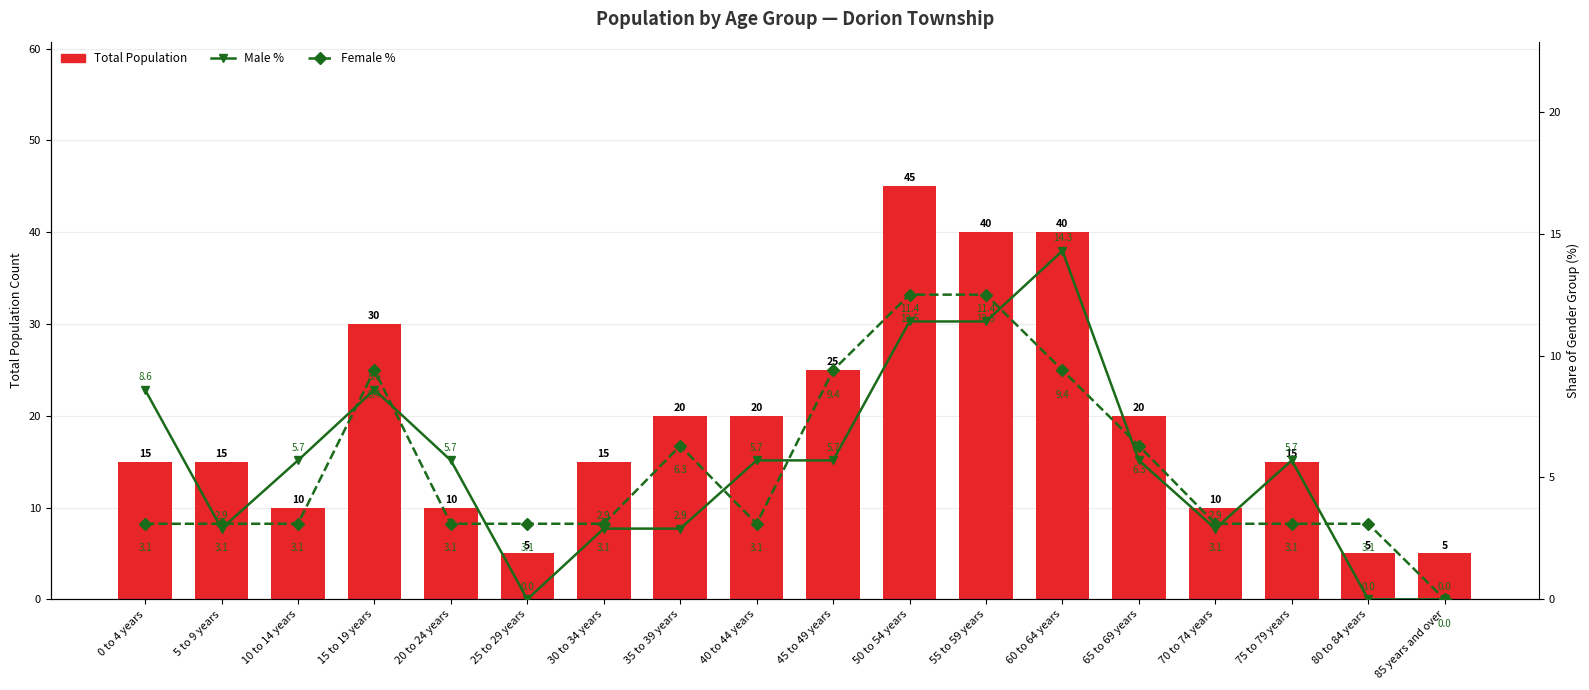

Reading left to right, what are all the values shown in this chart?

Total Population: 0 to 4 years=15.0	5 to 9 years=15.0	10 to 14 years=10.0	15 to 19 years=30.0	20 to 24 years=10.0	25 to 29 years=5.0	30 to 34 years=15.0	35 to 39 years=20.0	40 to 44 years=20.0	45 to 49 years=25.0	50 to 54 years=45.0	55 to 59 years=40.0	60 to 64 years=40.0	65 to 69 years=20.0	70 to 74 years=10.0	75 to 79 years=15.0	80 to 84 years=5.0	85 years and over=5.0
Male %: 0 to 4 years=8.6	5 to 9 years=2.9	10 to 14 years=5.7	15 to 19 years=8.6	20 to 24 years=5.7	25 to 29 years=0.0	30 to 34 years=2.9	35 to 39 years=2.9	40 to 44 years=5.7	45 to 49 years=5.7	50 to 54 years=11.4	55 to 59 years=11.4	60 to 64 years=14.3	65 to 69 years=5.7	70 to 74 years=2.9	75 to 79 years=5.7	80 to 84 years=0.0	85 years and over=0.0
Female %: 0 to 4 years=3.1	5 to 9 years=3.1	10 to 14 years=3.1	15 to 19 years=9.4	20 to 24 years=3.1	25 to 29 years=3.1	30 to 34 years=3.1	35 to 39 years=6.3	40 to 44 years=3.1	45 to 49 years=9.4	50 to 54 years=12.5	55 to 59 years=12.5	60 to 64 years=9.4	65 to 69 years=6.3	70 to 74 years=3.1	75 to 79 years=3.1	80 to 84 years=3.1	85 years and over=0.0